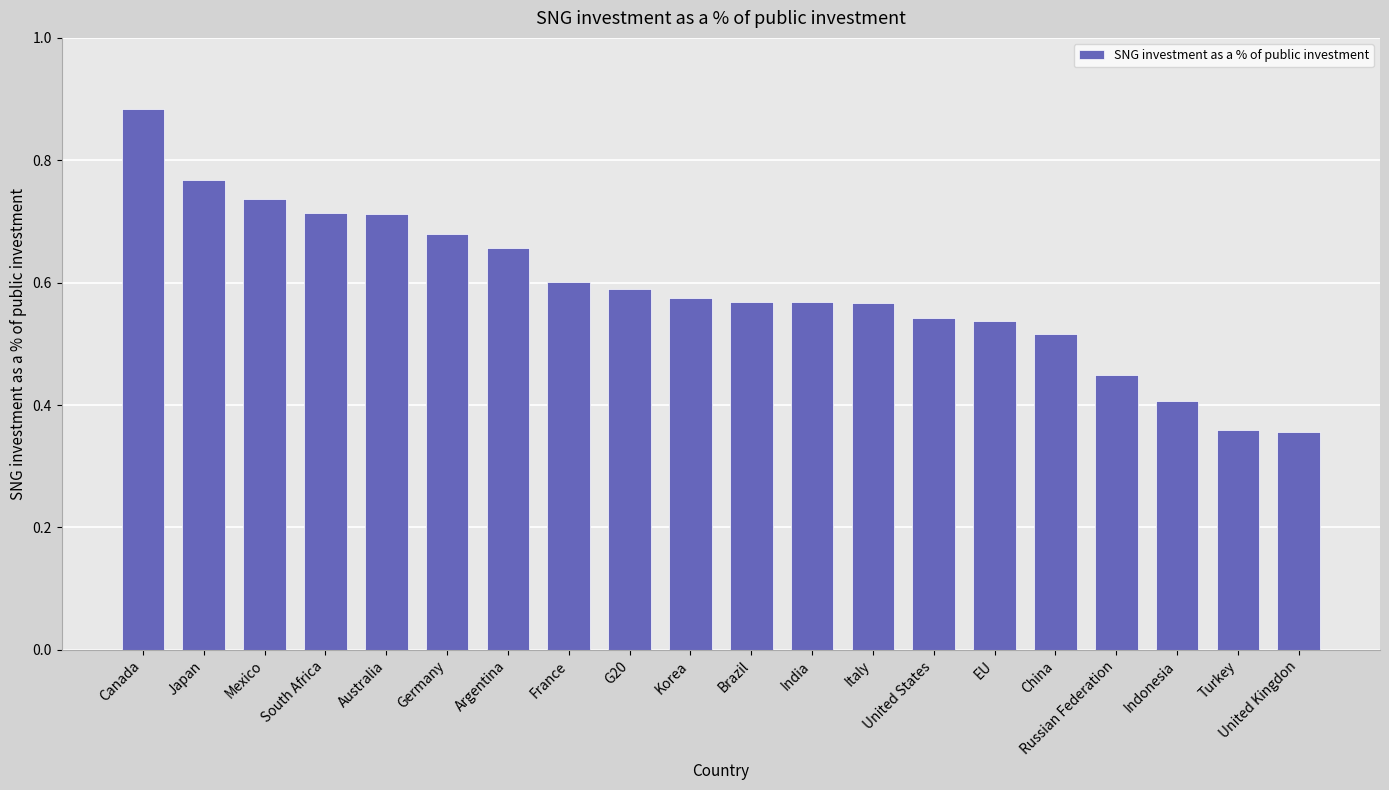

How many categories are shown in the chart?

20